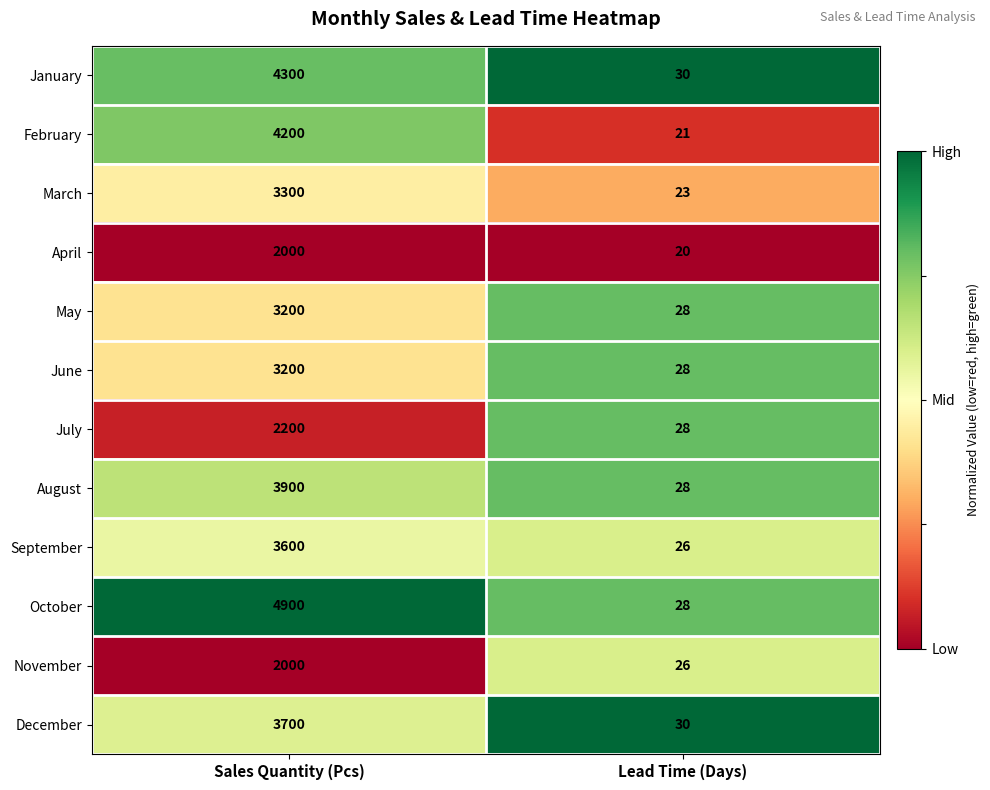

What is the total value across all series at Lead Time (Days)?

316